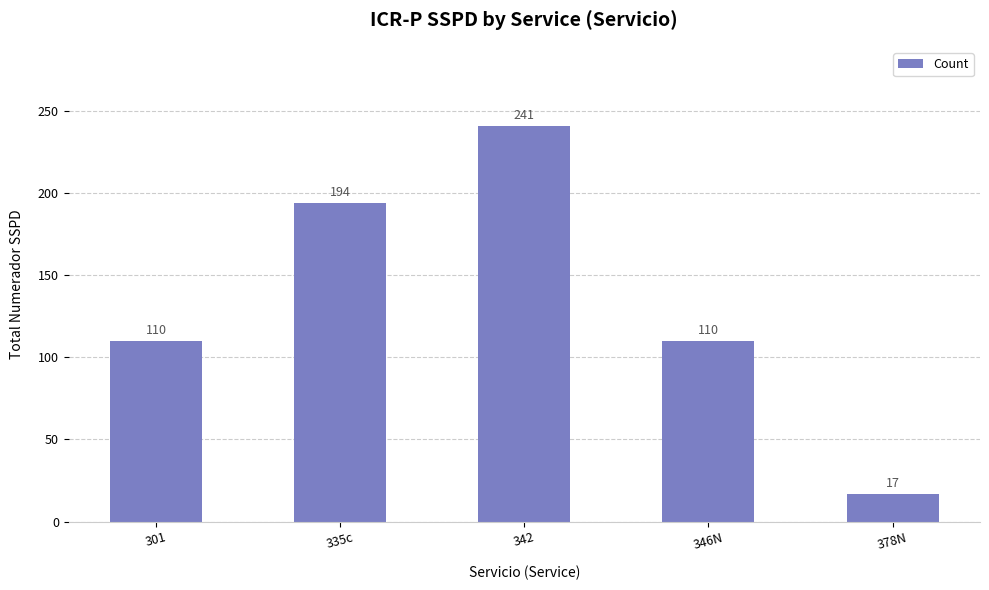

Count the values in the range 110 to 194.

3